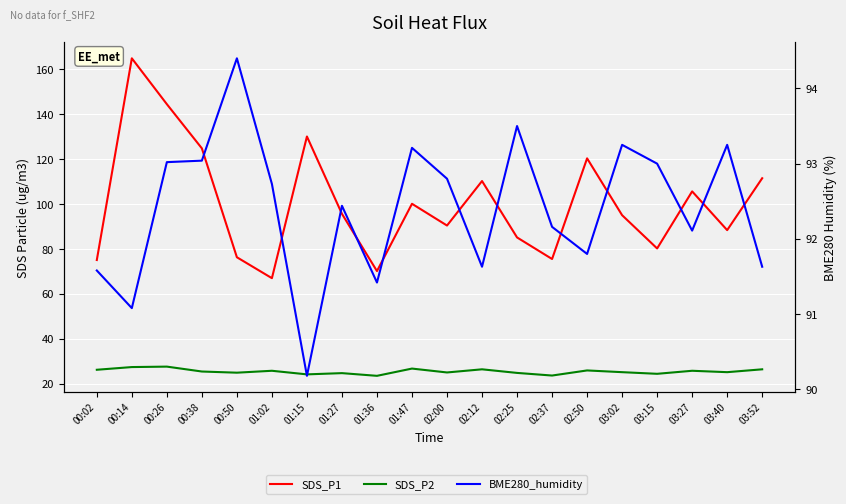

How many times do BME280_humidity and SDS_P1 cross each other?

13